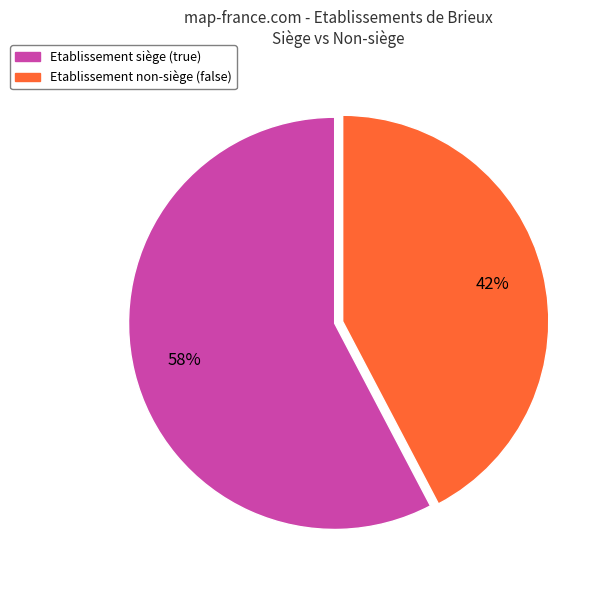

To the nearest percent, what is the average slice percentage?

50%